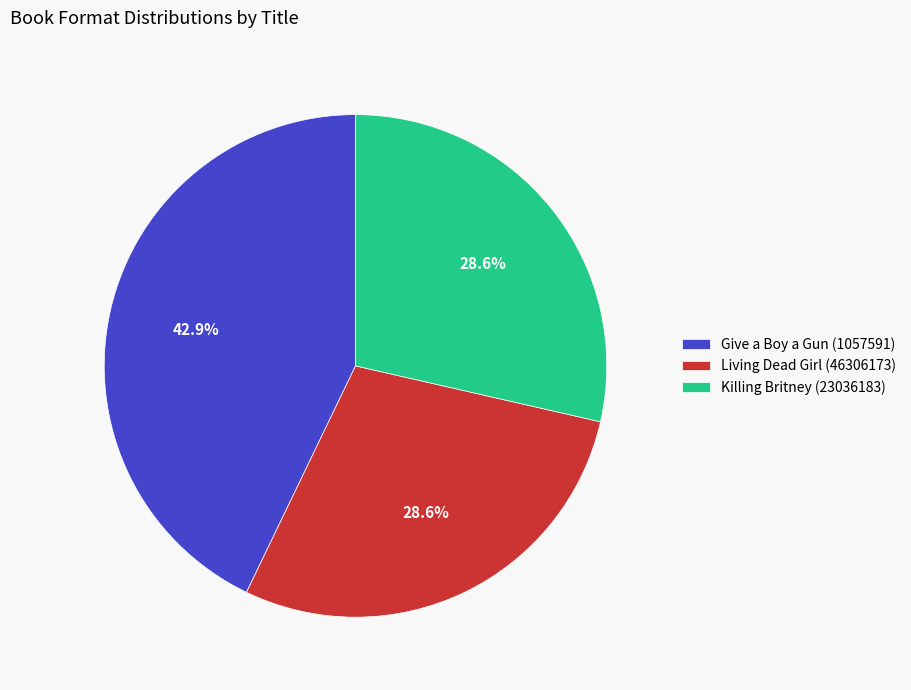

Does any single category account for the majority?

No